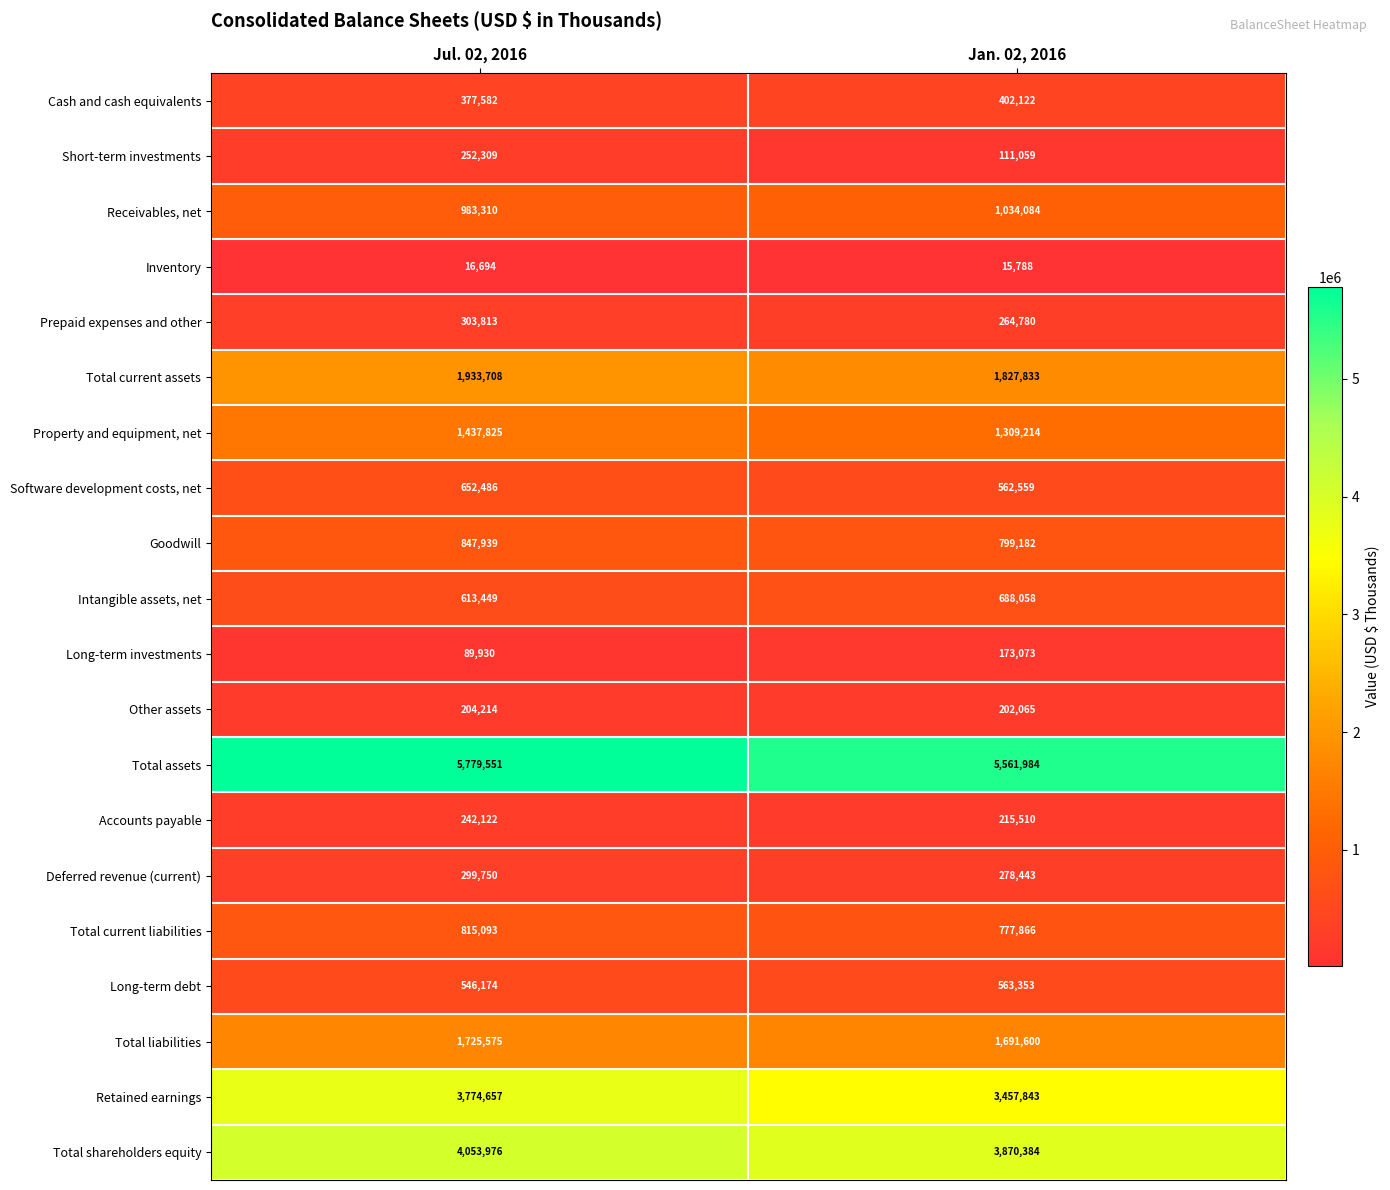

Which series has the largest total across all categories?

Total assets